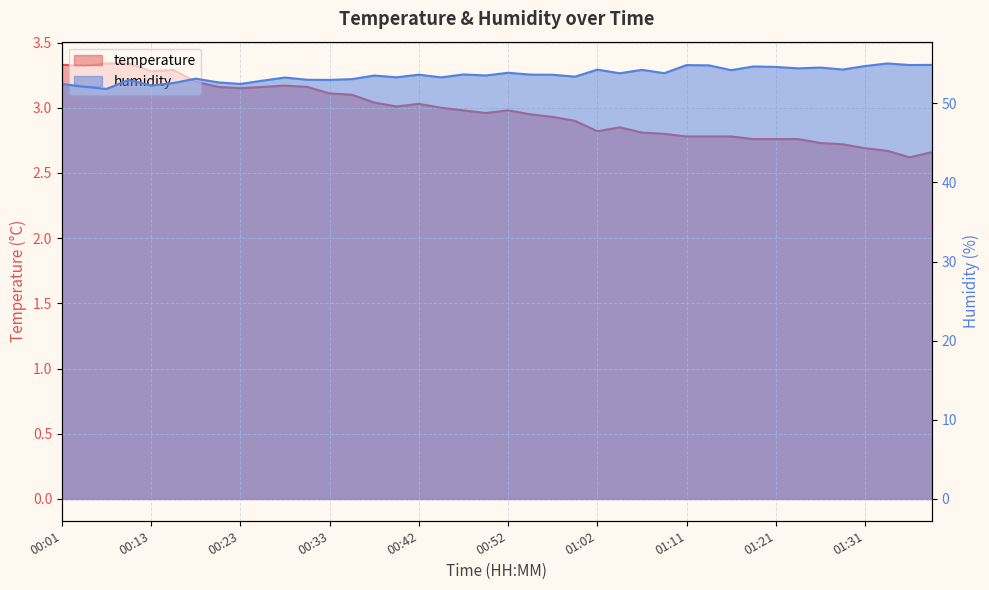

List the series in order of their overall mean, highest first.

humidity, temperature